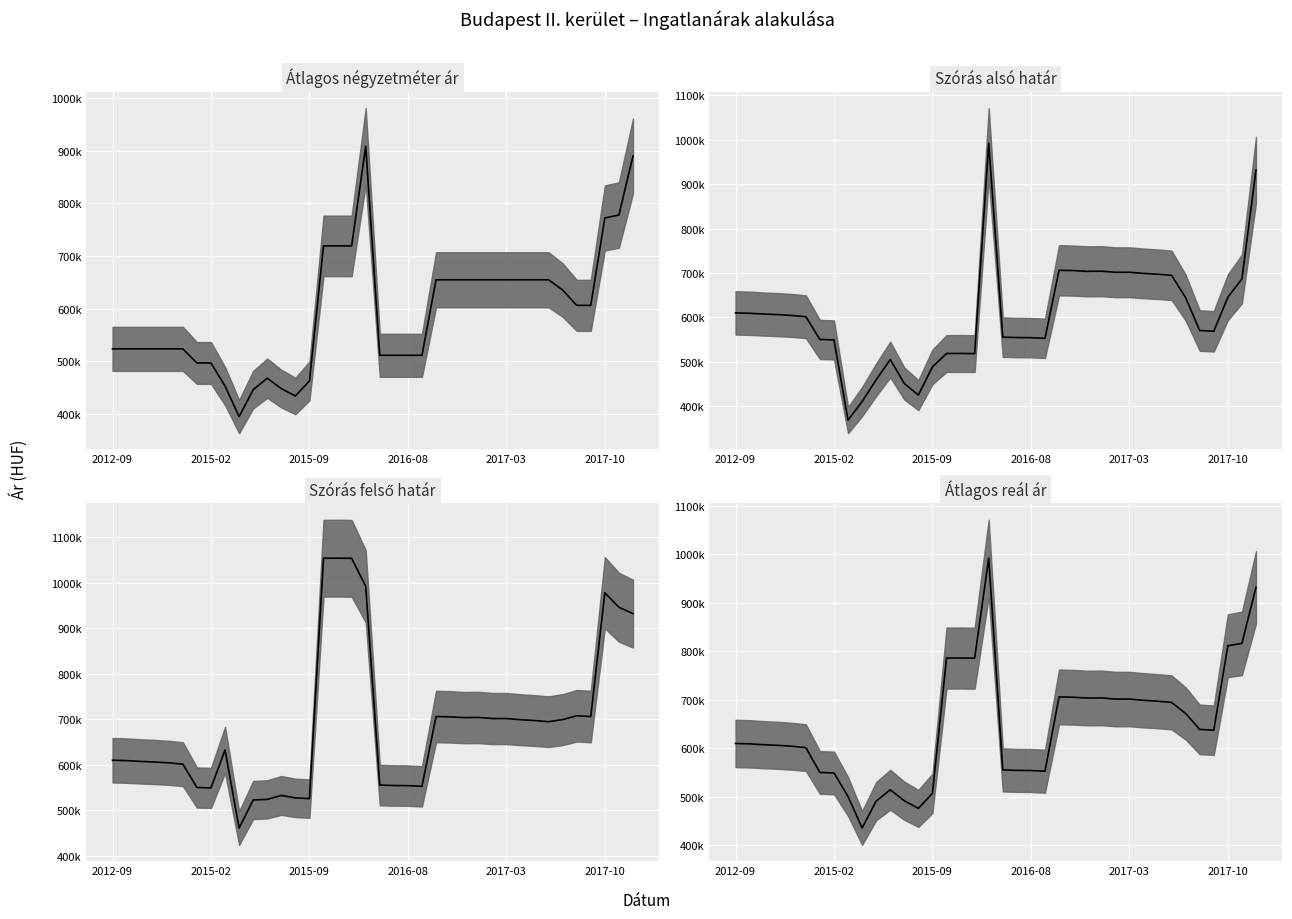

What is the highest value of the Szórás felső határ (median) series?

1054004